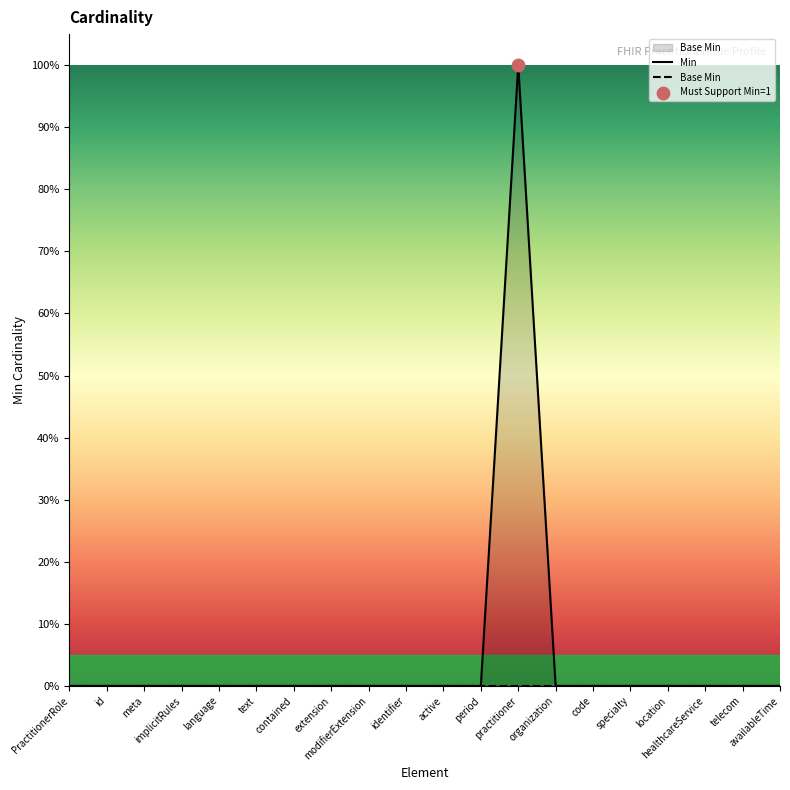

At which category is the sum across all series the highest?

practitioner